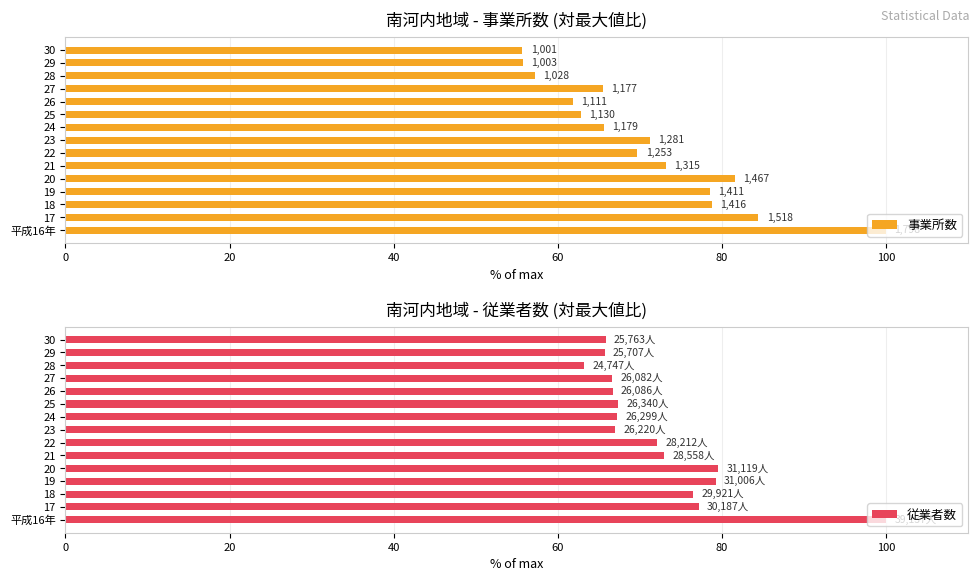

What is the difference between the maximum and second lowest values in the 従業者数 series?

34.3